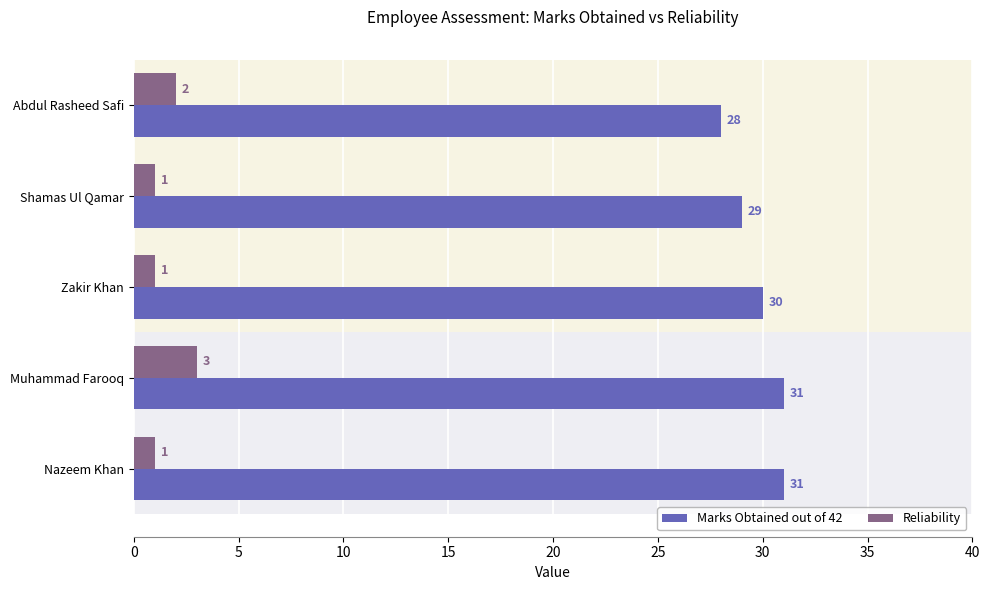

At which category is the sum across all series the highest?

Muhammad Farooq